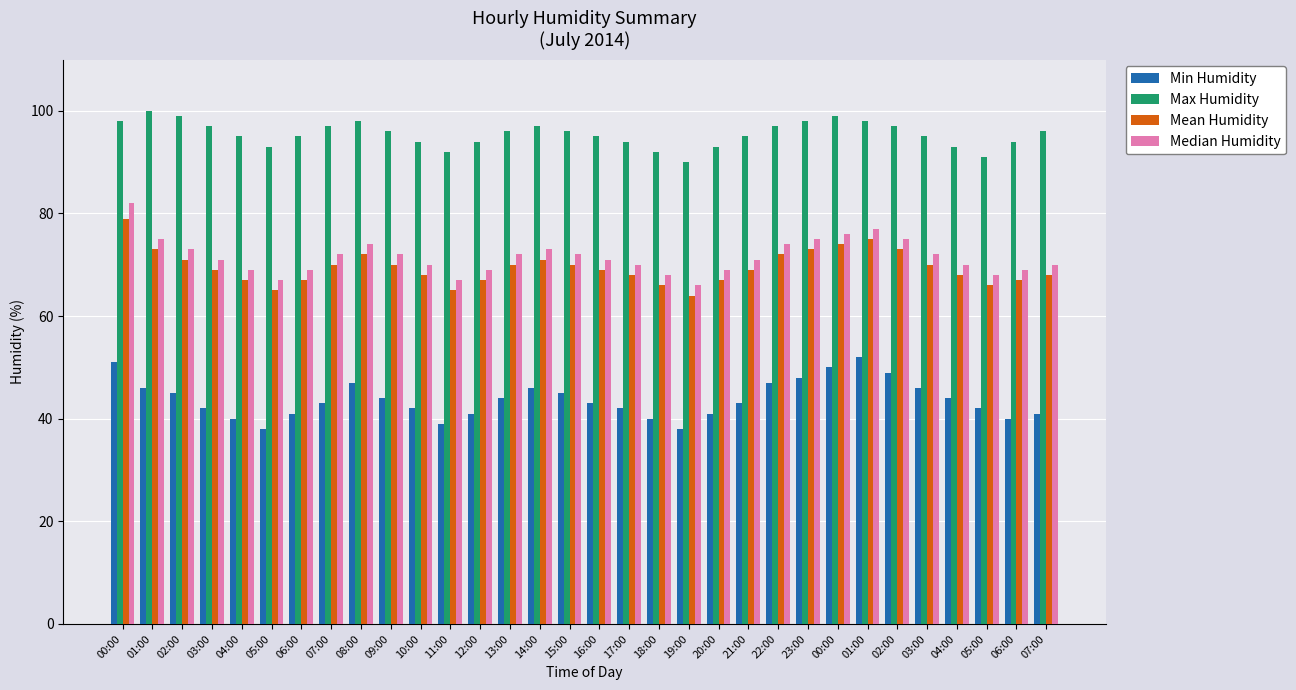

What are all the series names shown in the legend?

Min Humidity, Max Humidity, Mean Humidity, Median Humidity